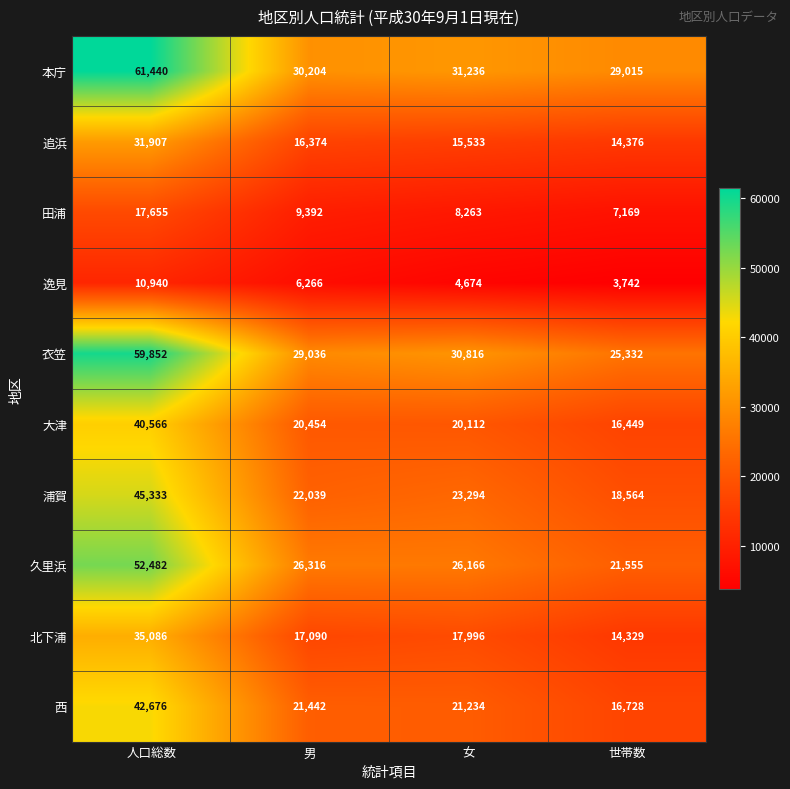

Which series has the largest total across all categories?

本庁